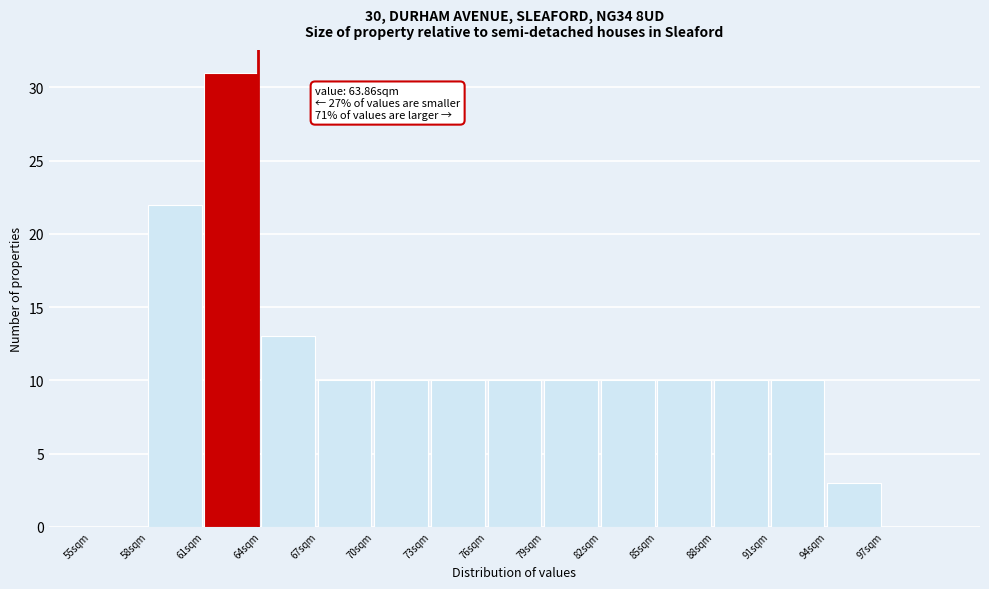

Over which range of the x-axis is the bar tallest?

61 to 64